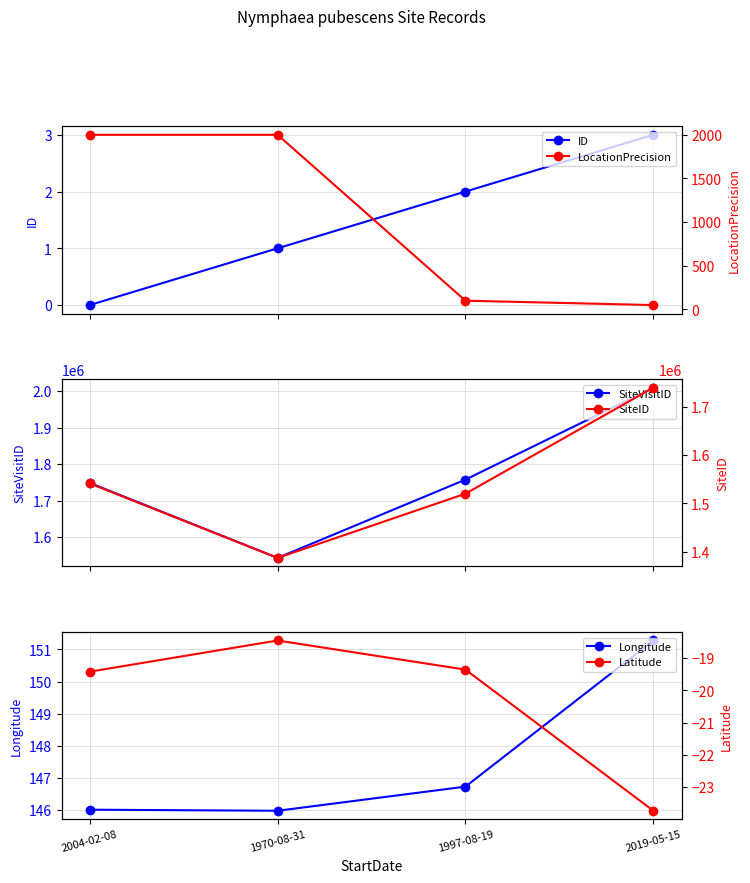

List the labels in order of Latitude value, smallest first.

2019-05-15, 2004-02-08, 1997-08-19, 1970-08-31